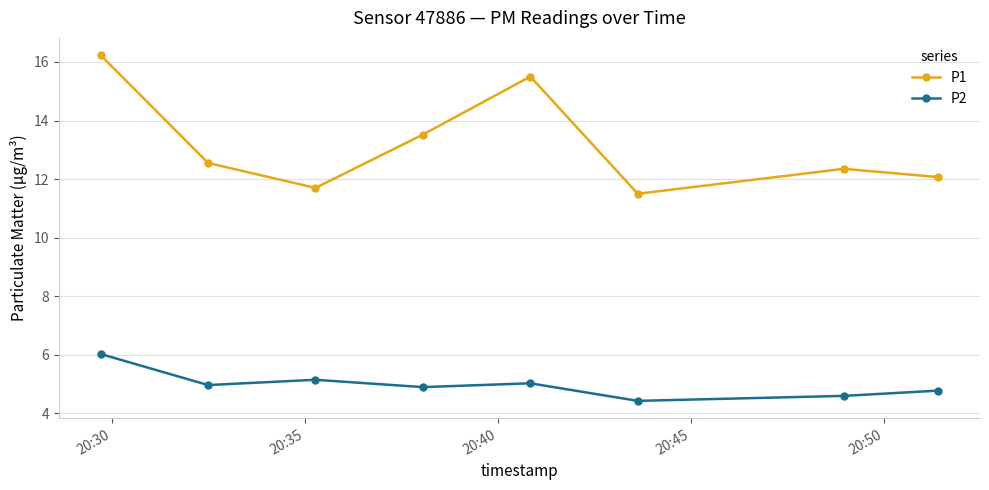

True or false: P2 and P1 cross at least once.

False